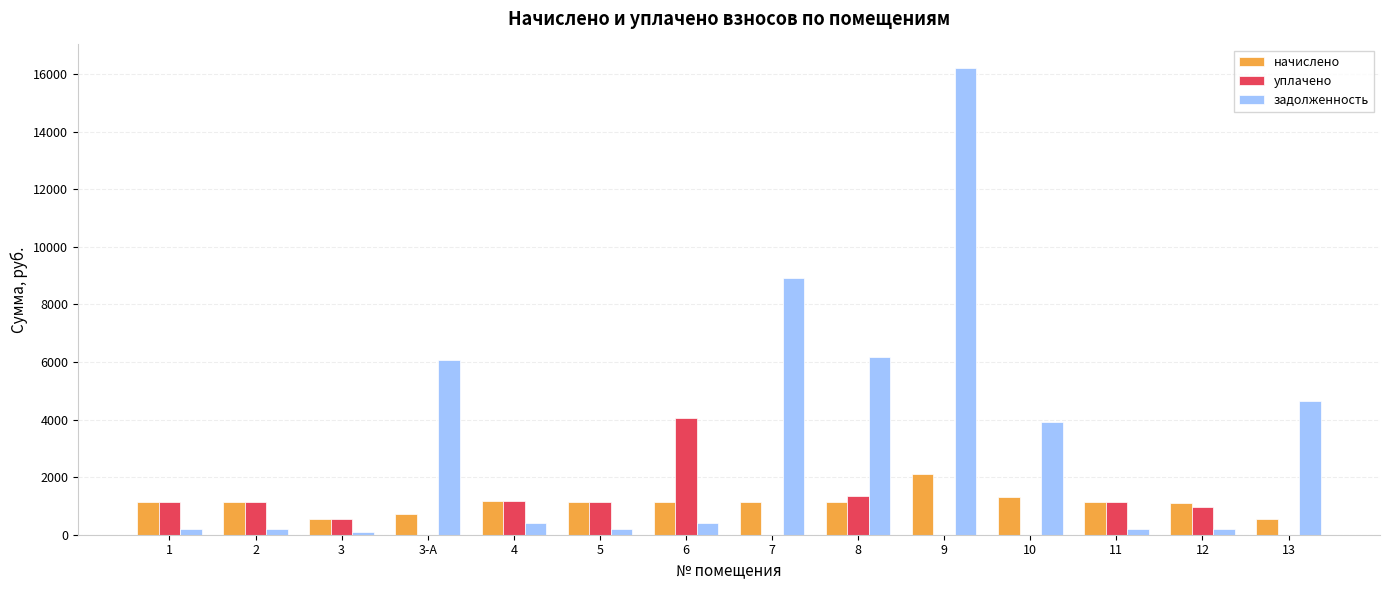

What value does the уплачено series have at 3?

561.6